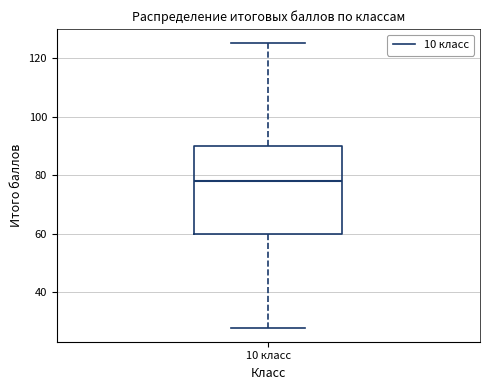

Where does the upper whisker of the box for 10 класс end on the y-axis? The values are not printed on the chart, so give them approximately, as read against the axis.

126